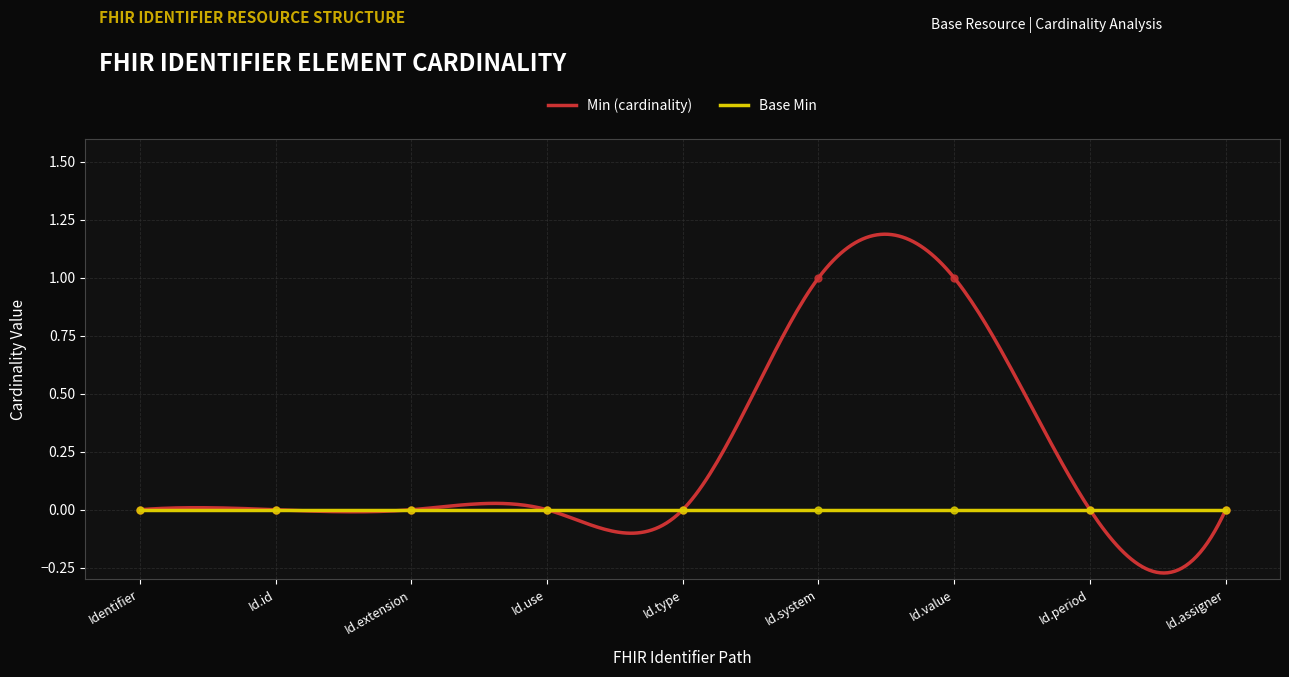

Rank the categories by value from highest to lowest.

Id.system, Id.value, Identifier, Id.id, Id.extension, Id.use, Id.type, Id.period, Id.assigner